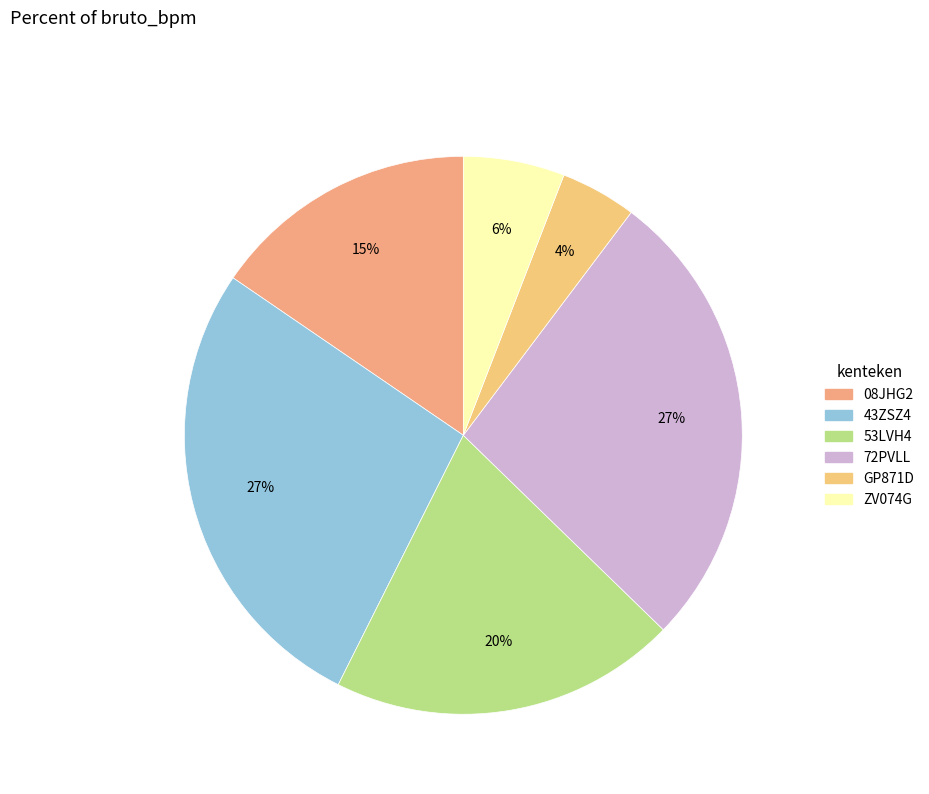

Rank the categories by value from highest to lowest.

43ZSZ4, 72PVLL, 53LVH4, 08JHG2, ZV074G, GP871D